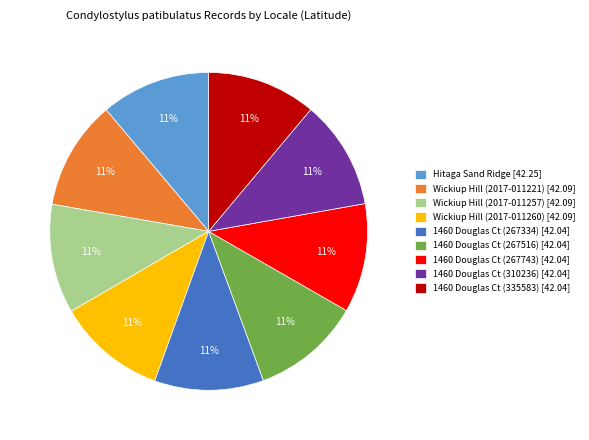

Count the number of slices in the pie.

9